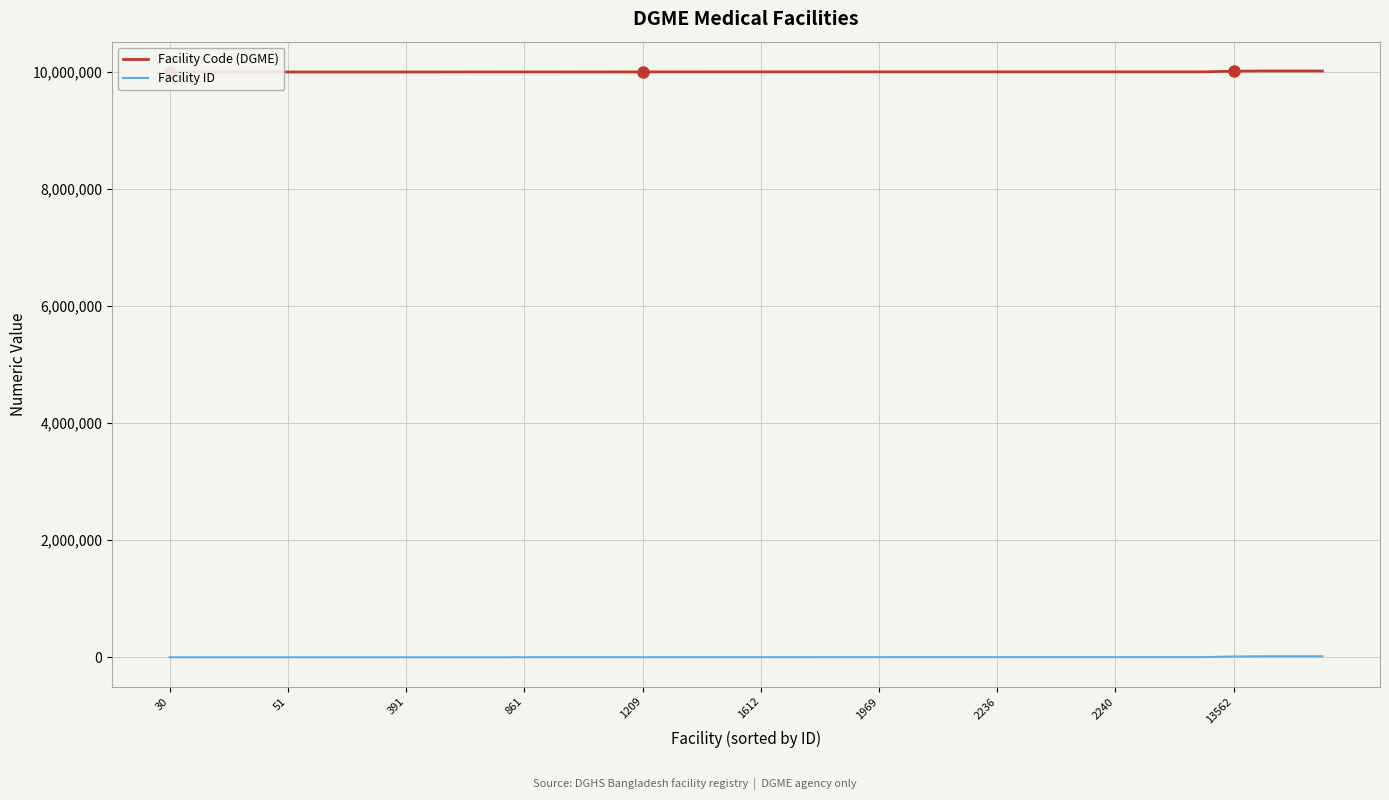

What is the label of the 7th point from the left?

1969